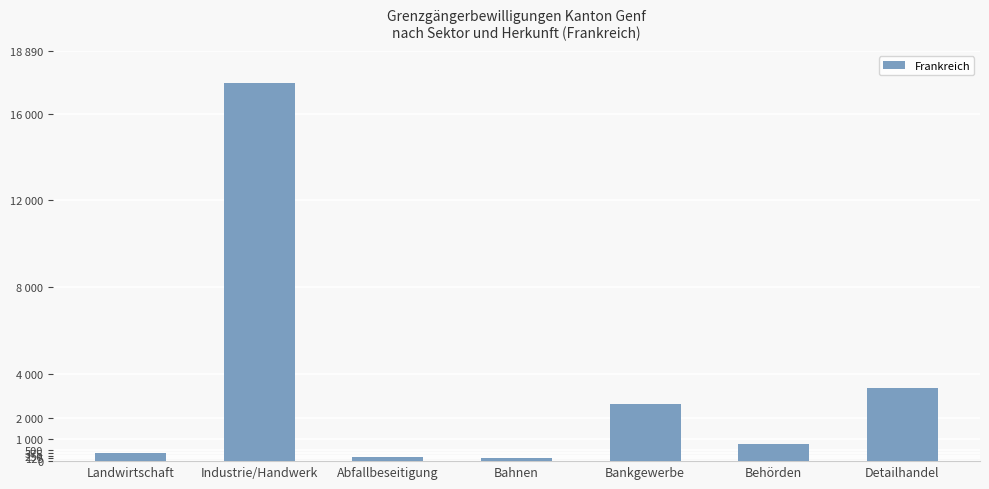

List the labels in order of value, largest first.

Industrie/Handwerk, Detailhandel, Bankgewerbe, Behörden, Landwirtschaft, Abfallbeseitigung, Bahnen